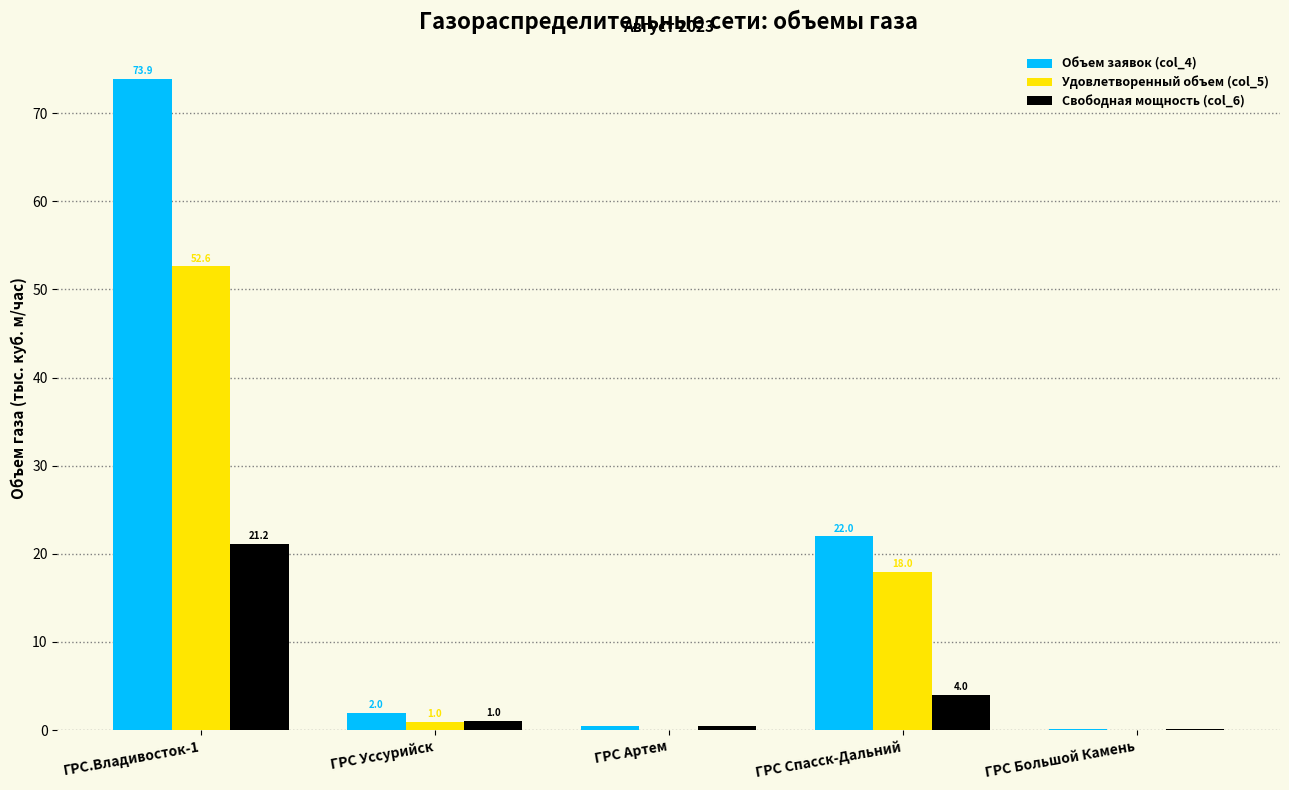

What are all the series names shown in the legend?

Объем заявок (col_4), Удовлетворенный объем (col_5), Свободная мощность (col_6)